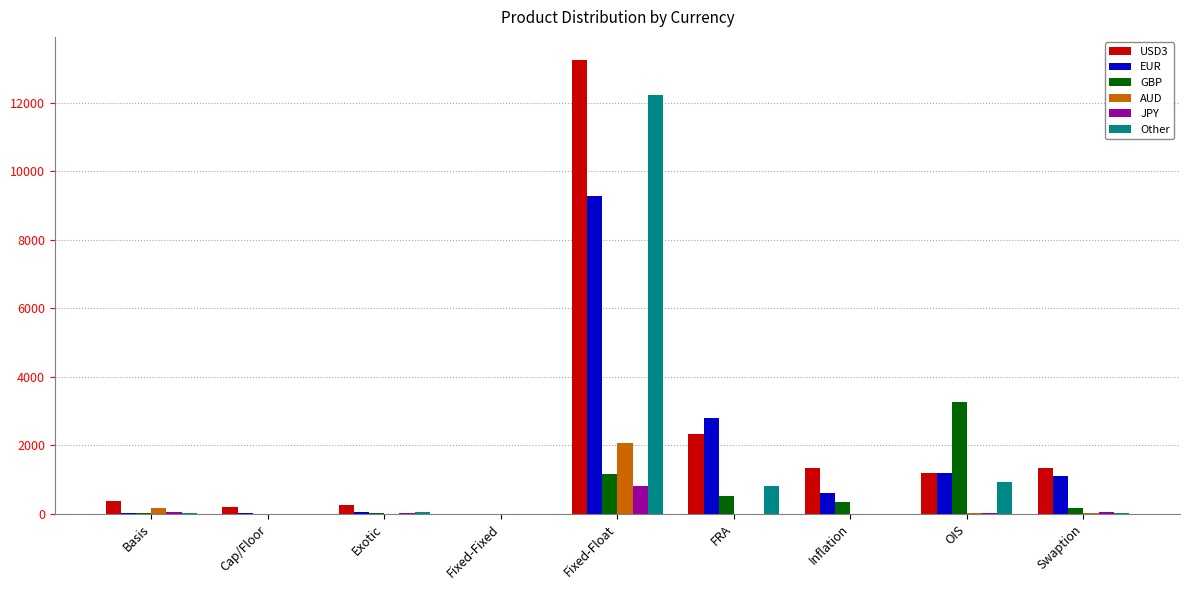

How many data points does each series have?

9